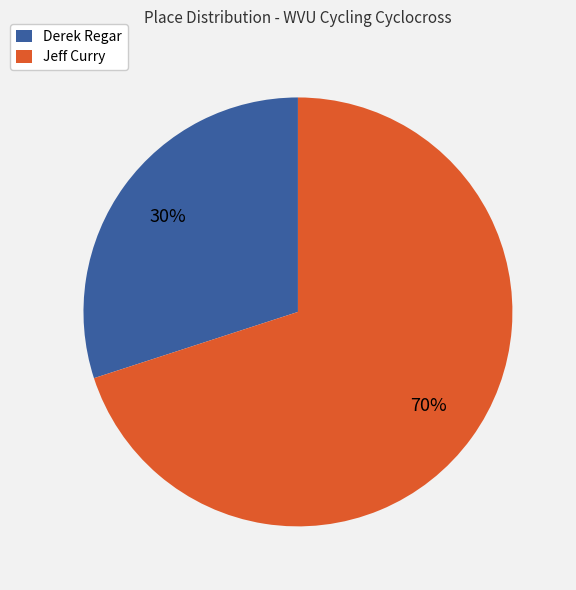

To the nearest percent, what is the combined percentage of Derek Regar and Jeff Curry?

100%